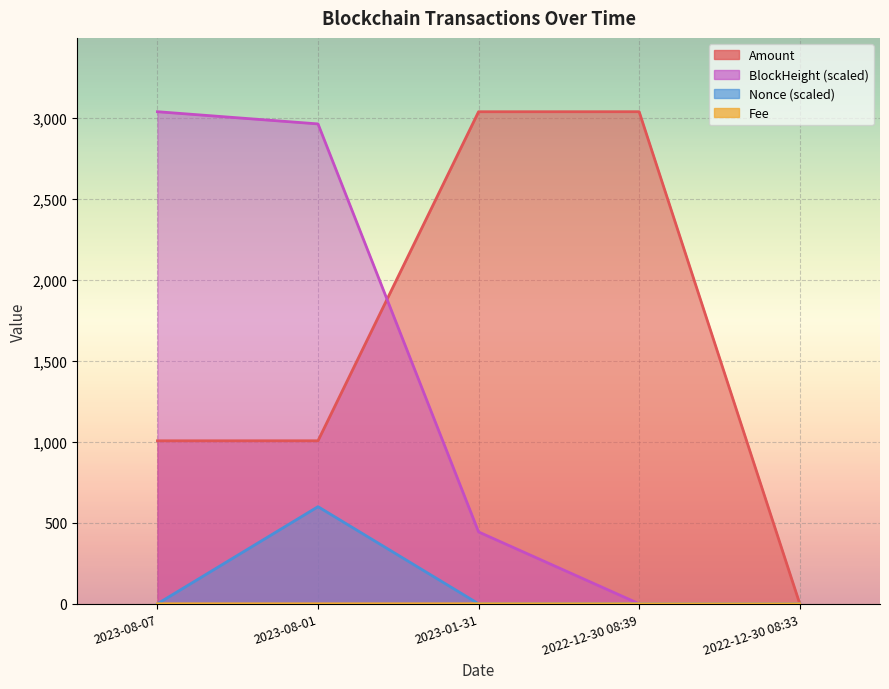

How many series are shown in this chart?

4